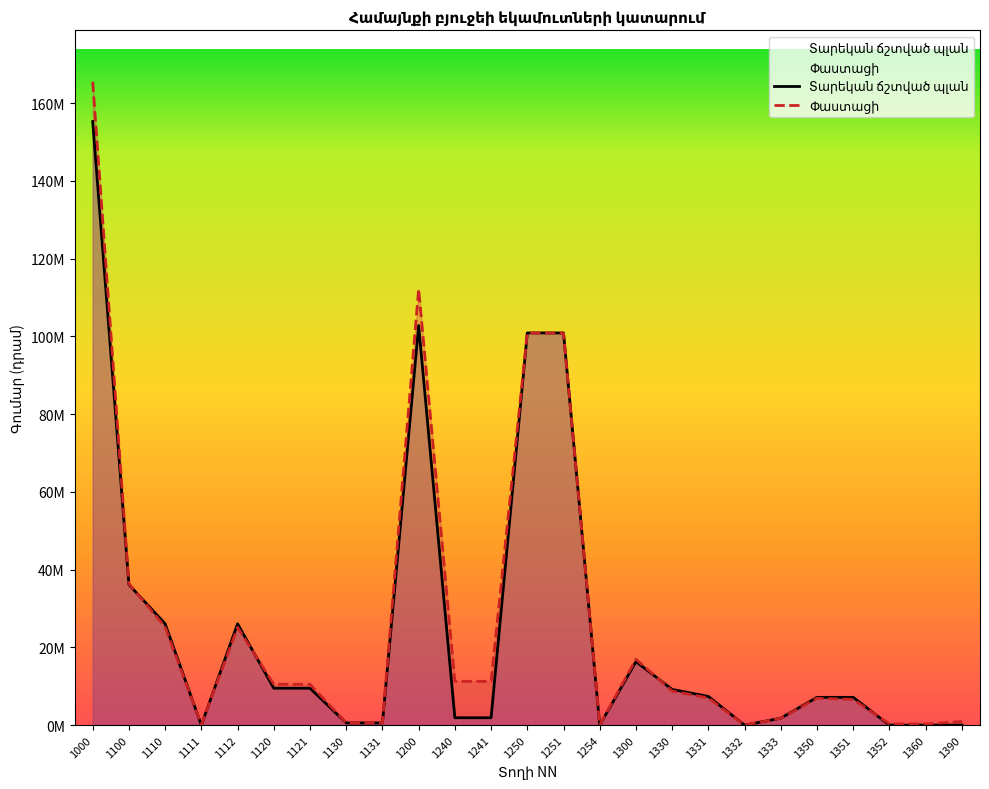

Which has a higher value, 1000 or 1333?

1000